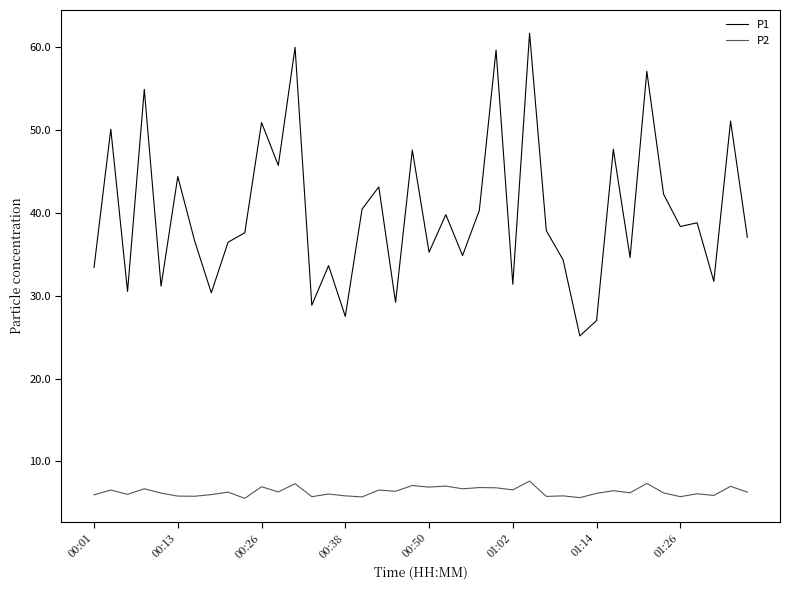

What is the highest value of the P1 series?

61.7